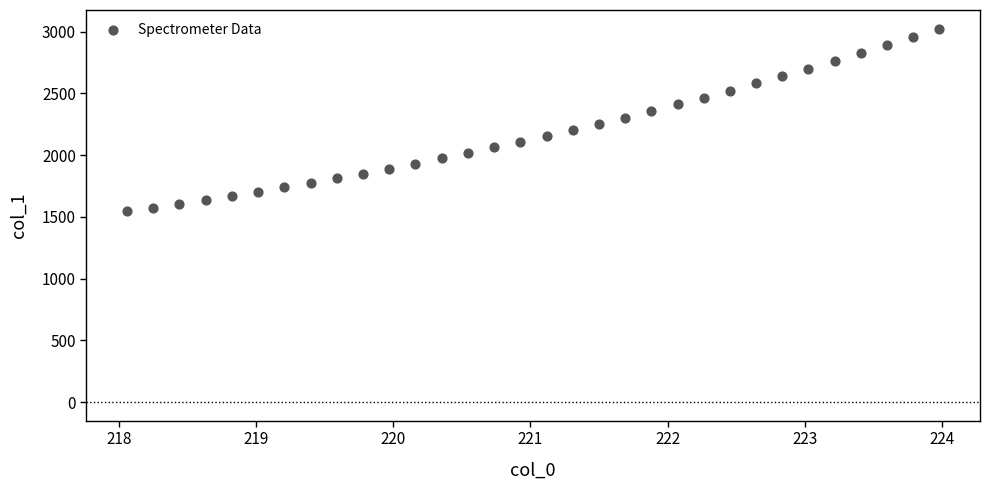

What is the range of Y values (max minus min)?

1479.7